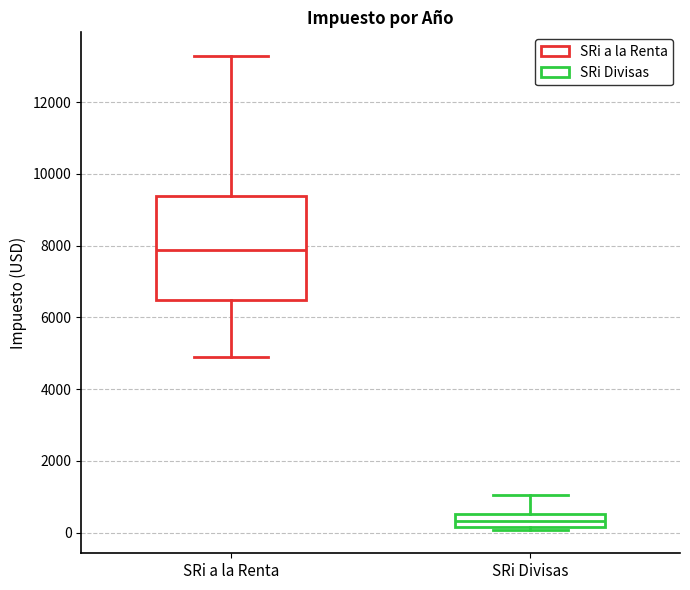

Which box has the highest median line?

SRi a la Renta